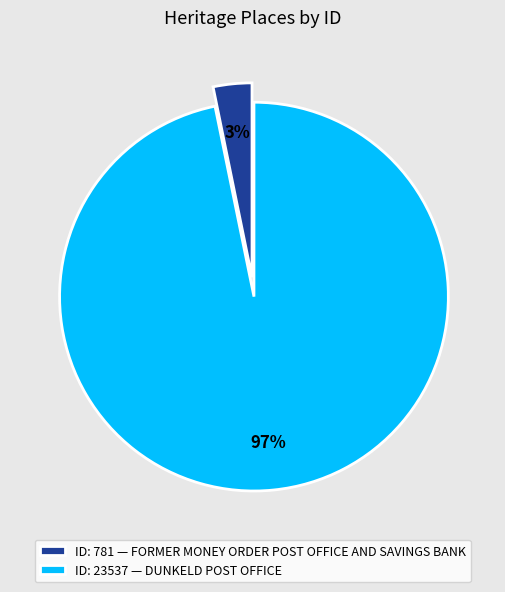

Which slice is the largest?

ID: 23537 — DUNKELD POST OFFICE